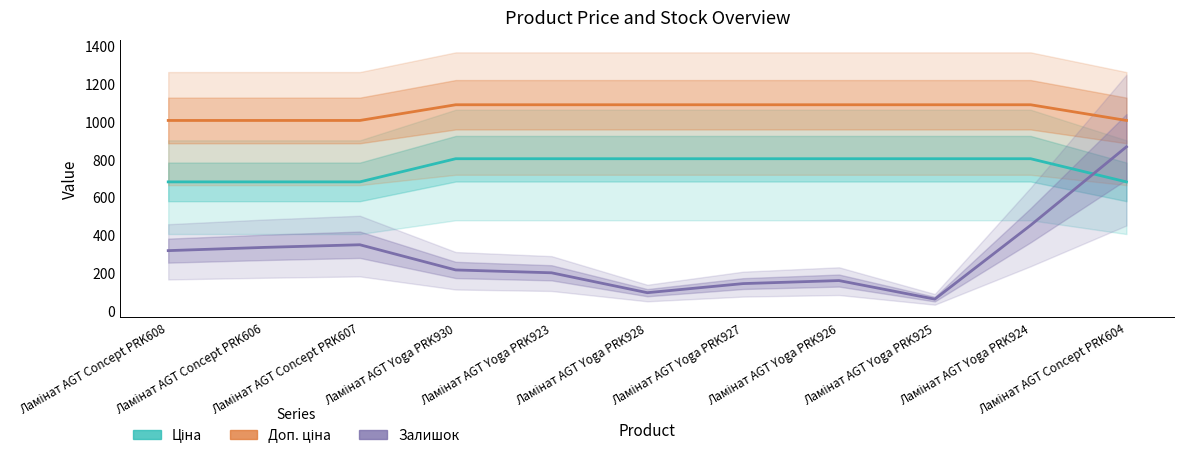

Does the chart have visible grid lines?

No